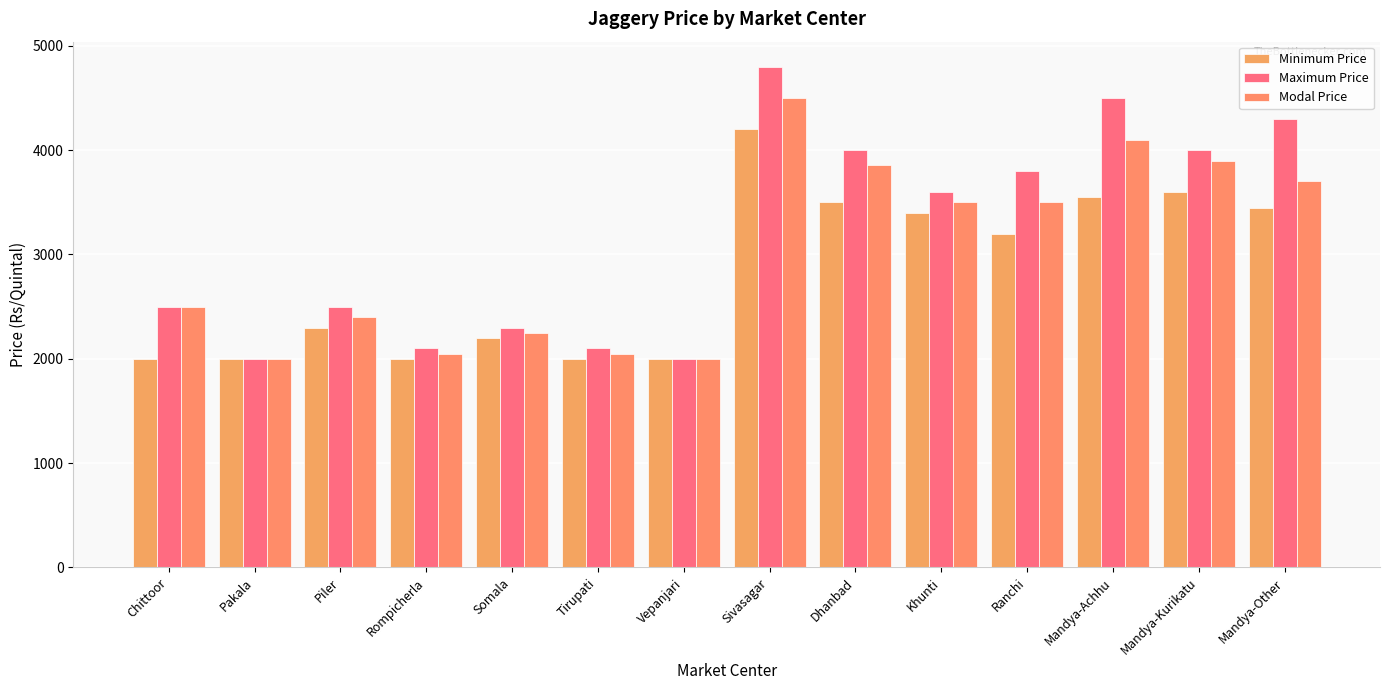

How many data points in Modal Price are less than 3500?

7